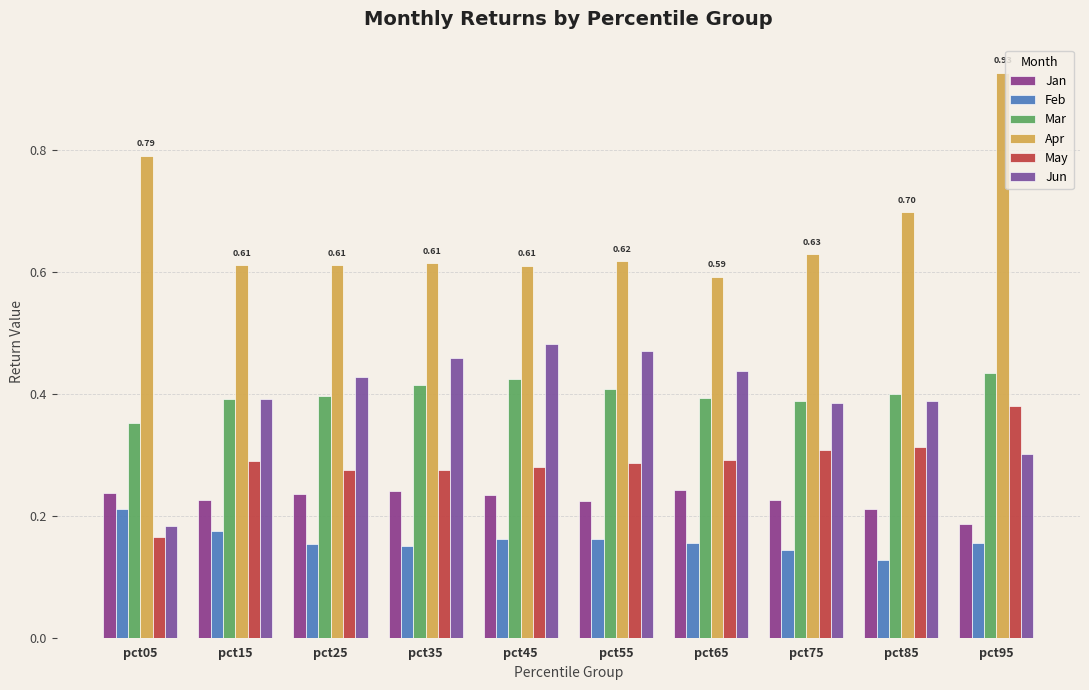

Where is Mar nearest to the value 0?

pct05